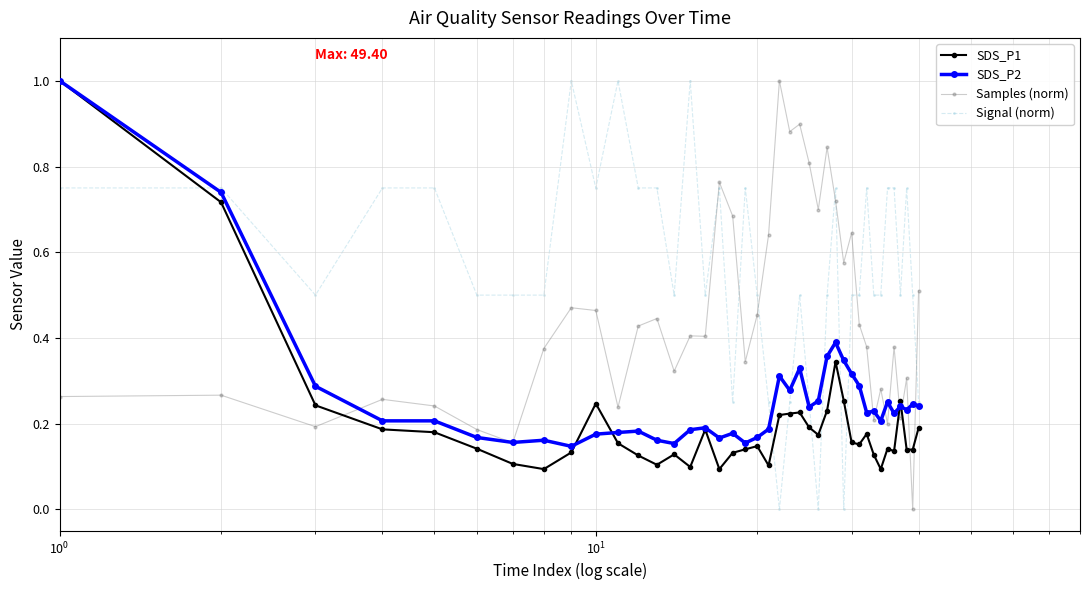

True or false: Samples (norm) and SDS_P1 cross at least once.

True